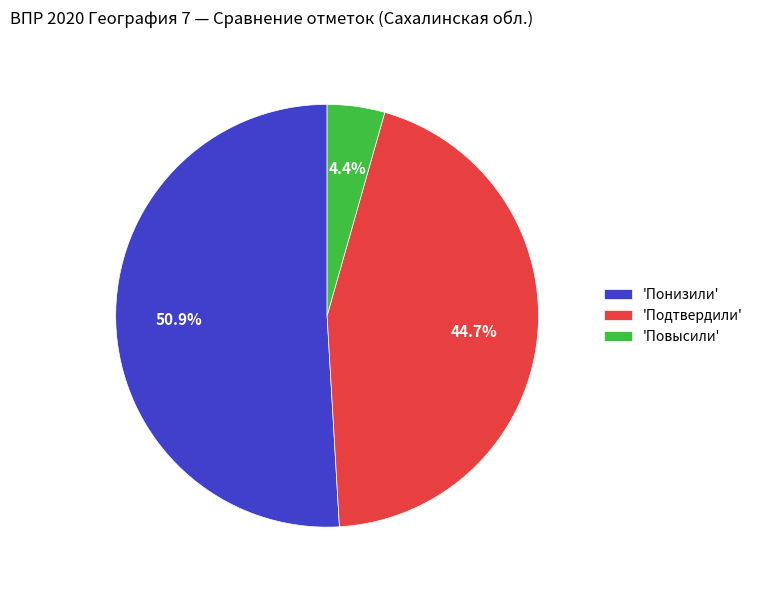

How many slices are in this pie chart?

3